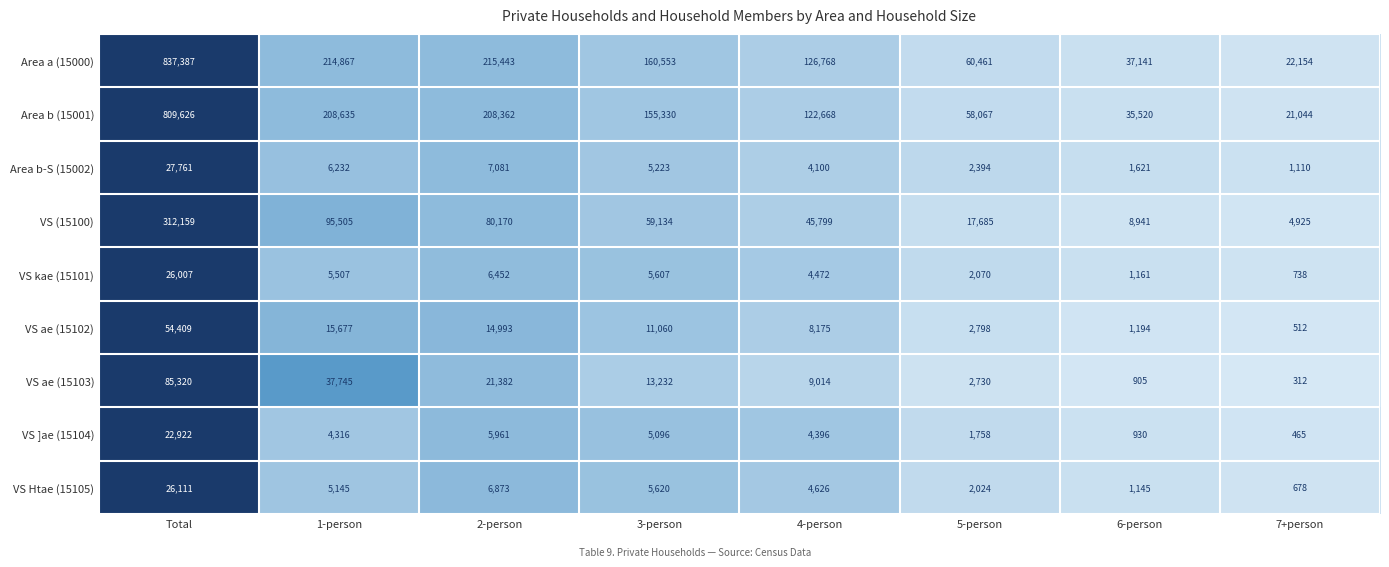

At which label does VS ]ae (15104) reach its minimum?

7+person